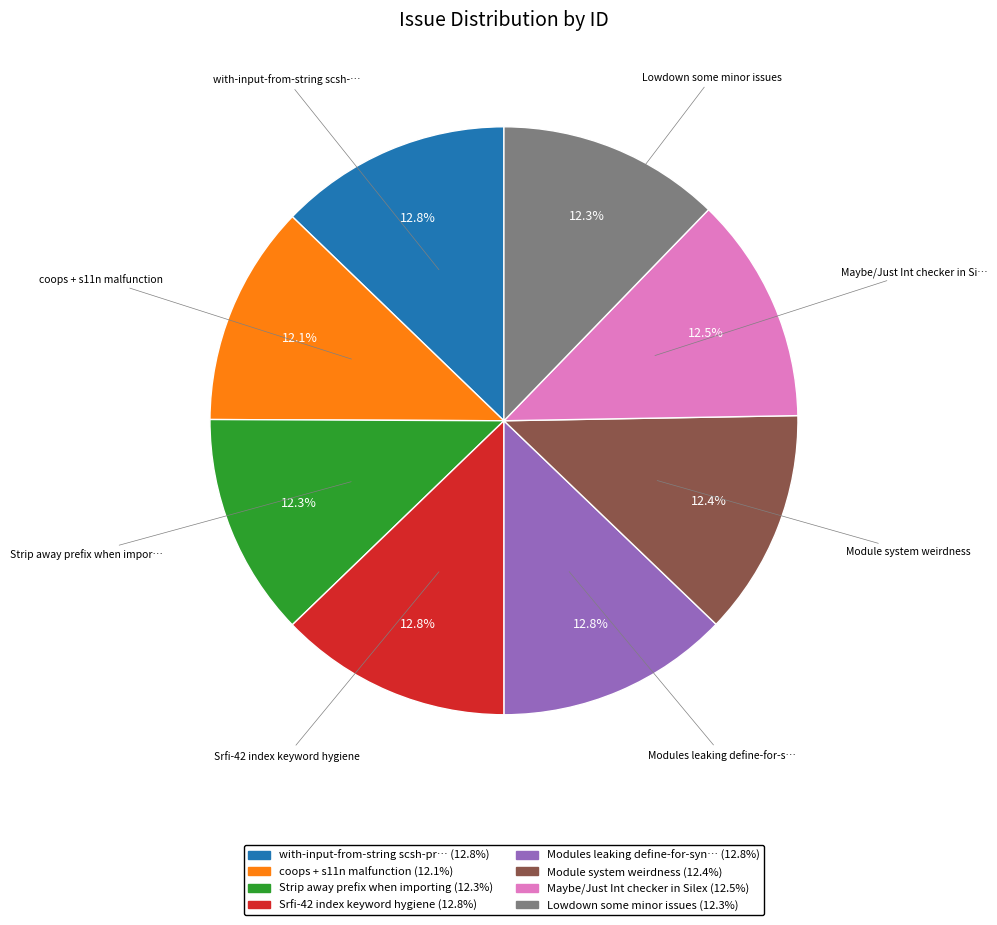

Does any single category account for the majority?

No